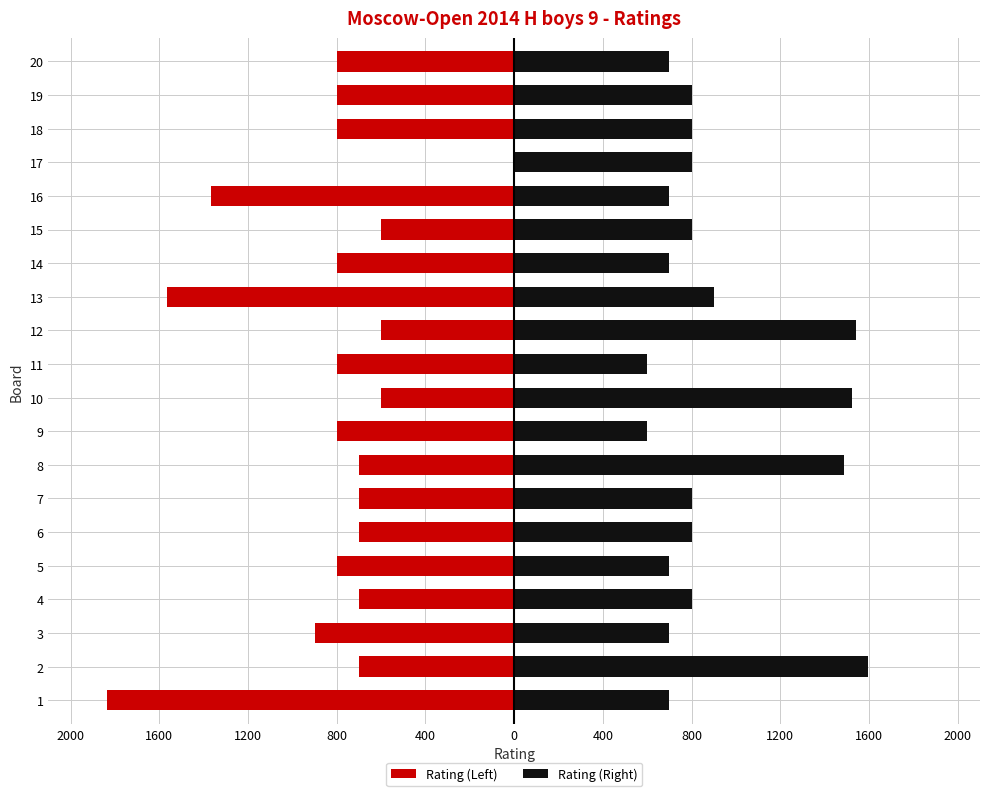

Which series has the widest spread of values?

Rating (Left)